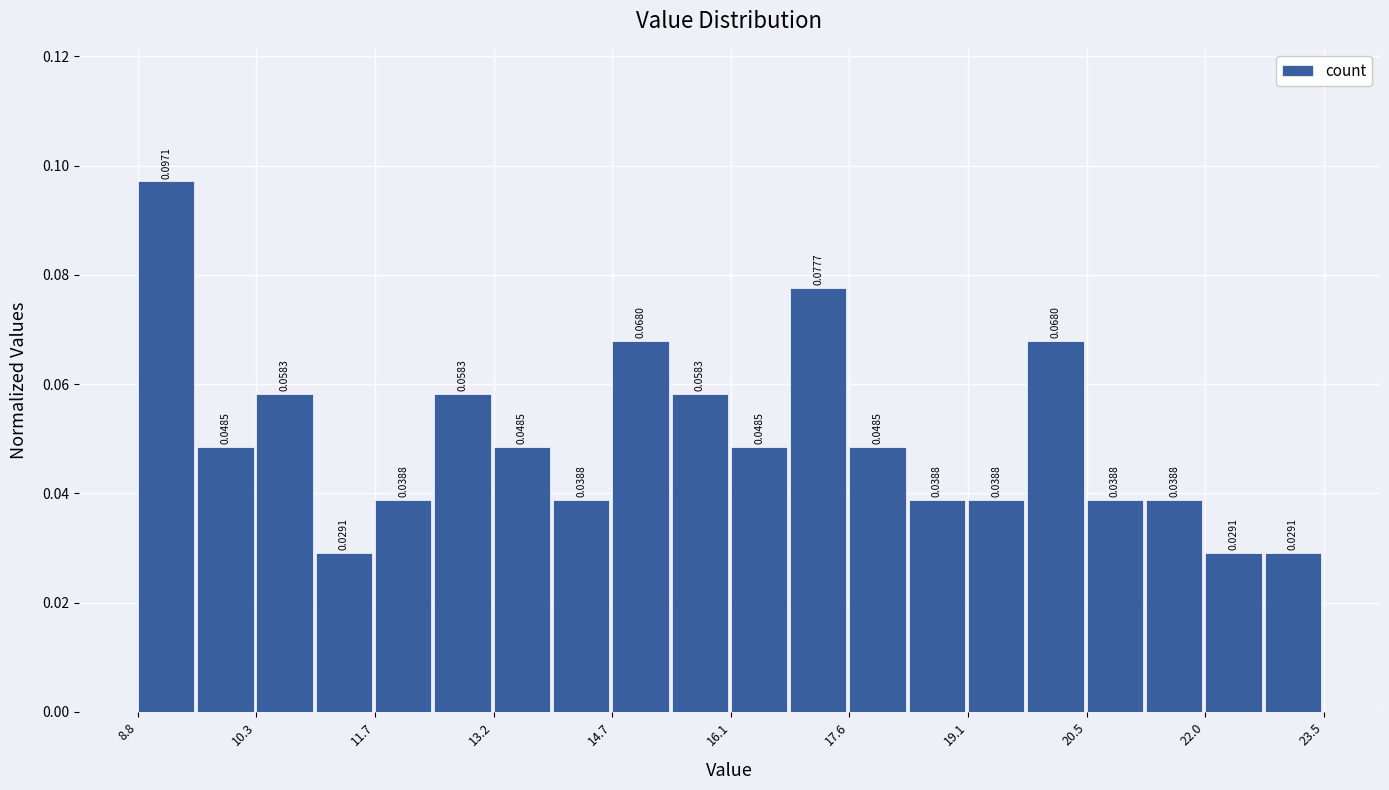

Read against the x-axis, roughly where is the centre of the tallest bar?

9.2